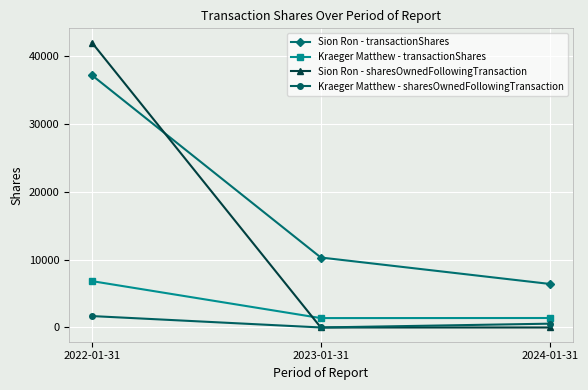

Which category has the highest value in the Kraeger Matthew - transactionShares series?

2022-01-31